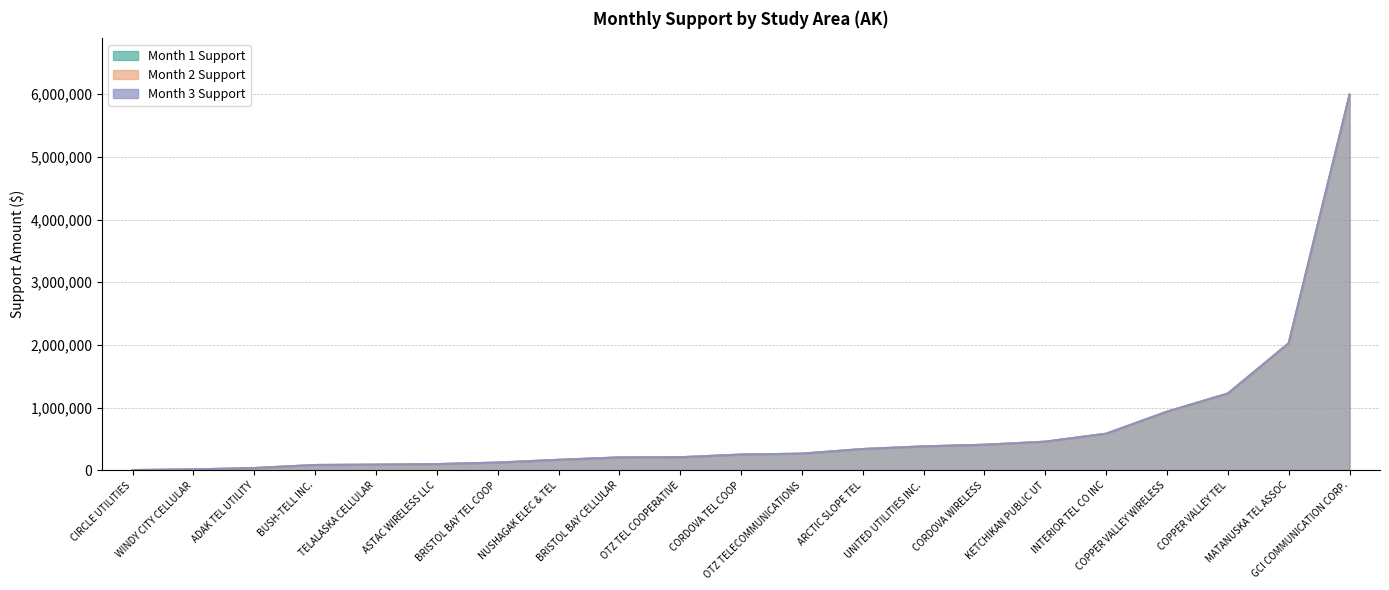

Is the value of Month 1 Support at COPPER VALLEY TEL greater than the value of Month 3 Support at ASTAC WIRELESS LLC?

Yes